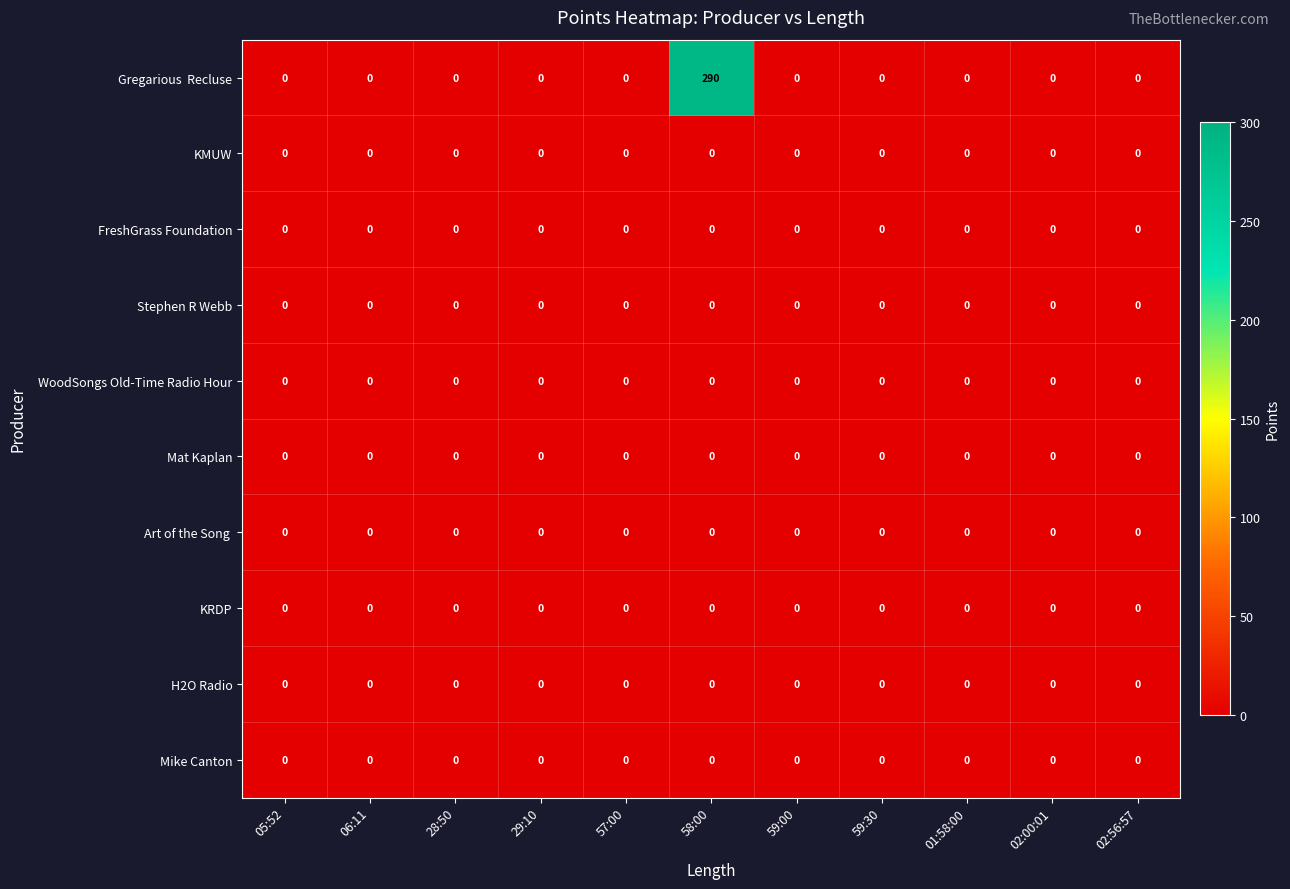

What is the maximum value shown in the chart?

290